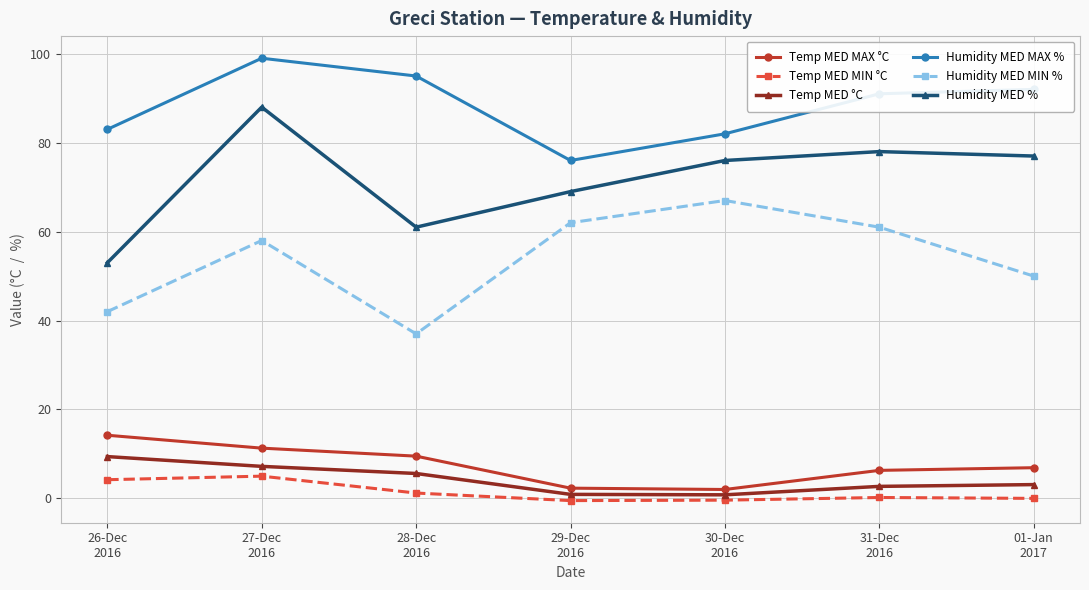

How many lines are shown in the chart?

6